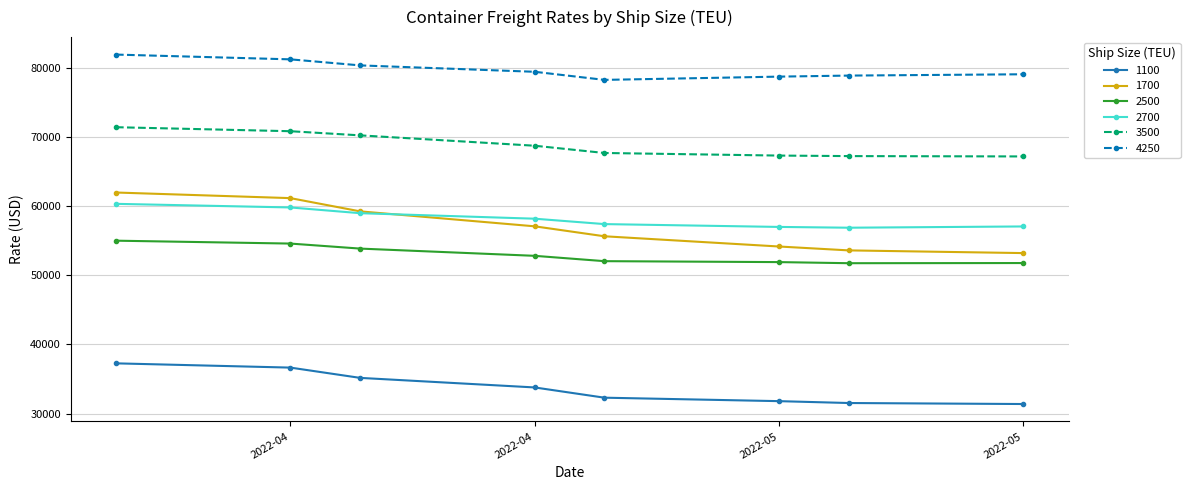

What is the smallest value displayed?

31371